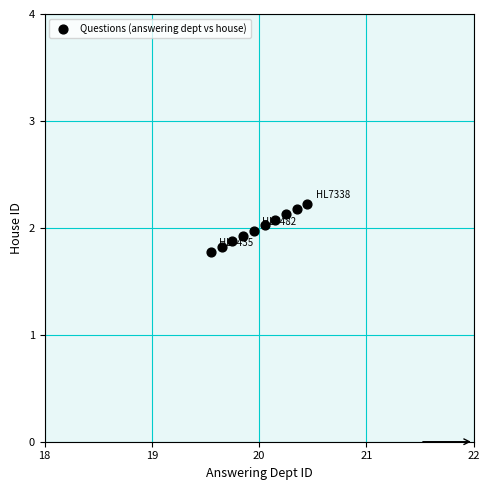

What is the average X value?

20.0